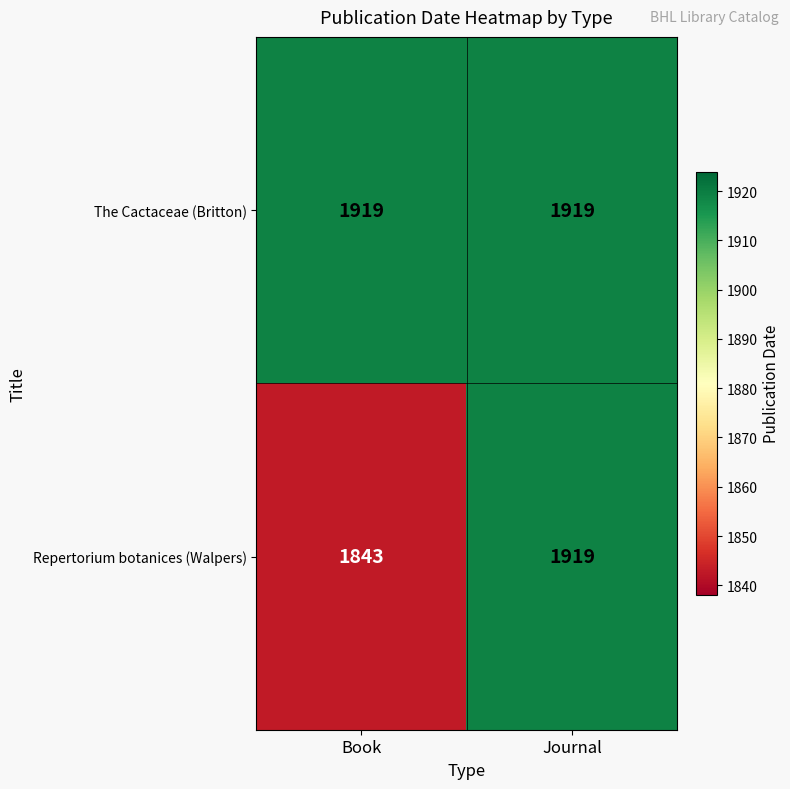

True or false: Repertorium botanices (Walpers) has a value of 1042 at Journal.

False